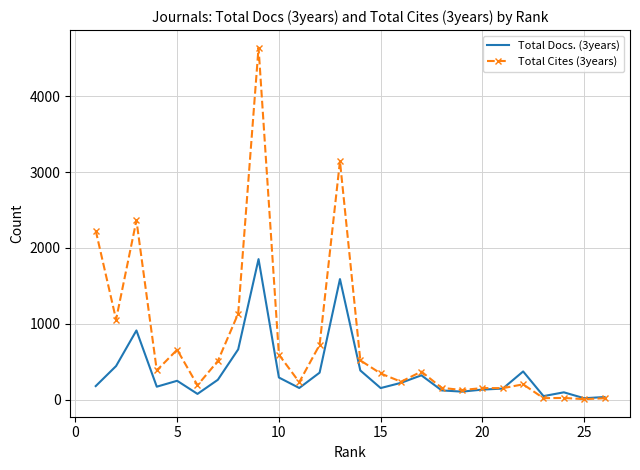

List the series in order of their peak value, highest first.

Total Cites (3years), Total Docs. (3years)